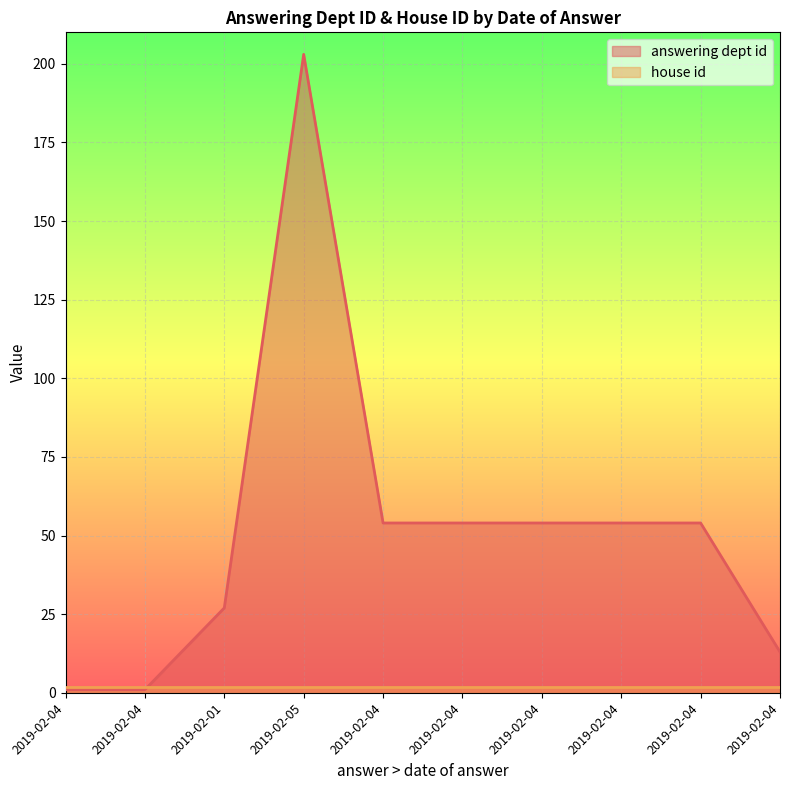

How many lines are shown in the chart?

2